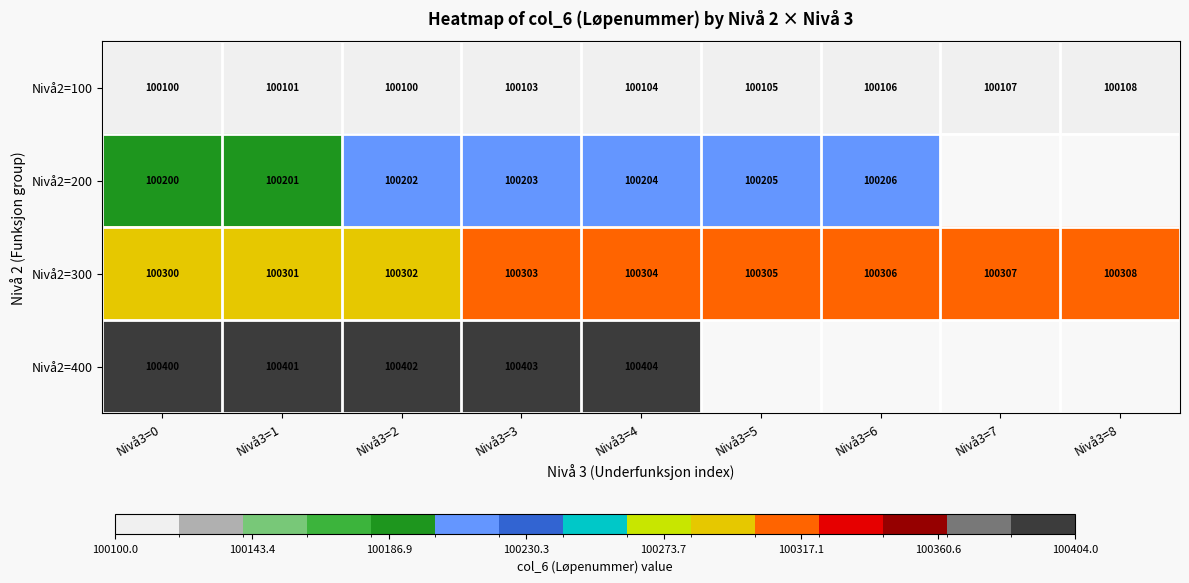

What is the average value of the Nivå2=300 series?

100304